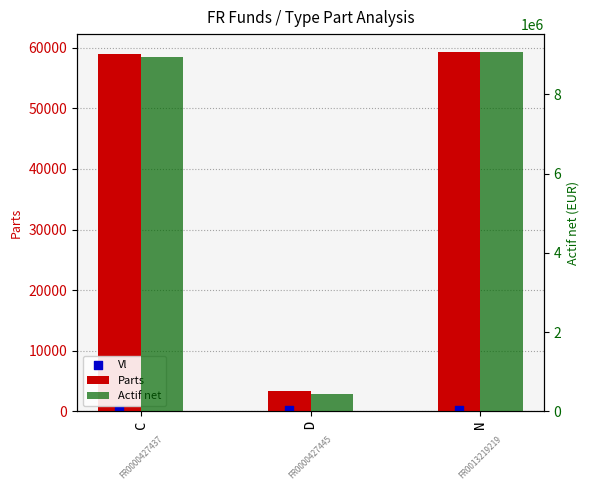

What are all the series names shown in the legend?

Parts, Vl, Actif net